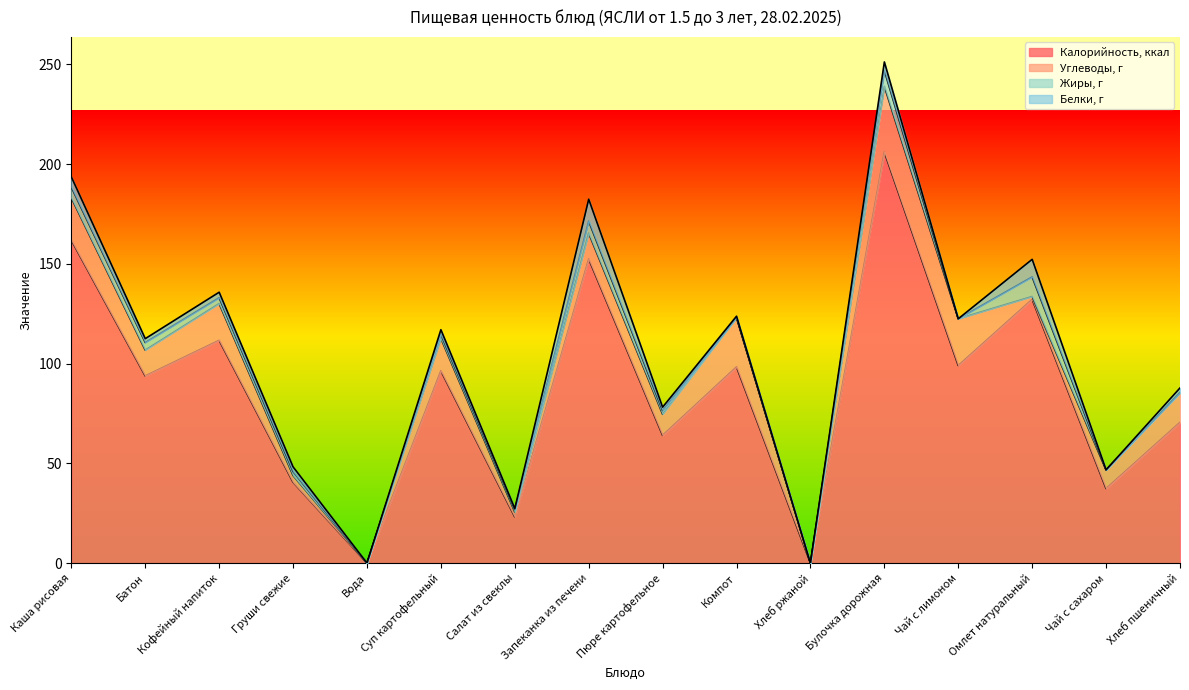

What is the label of the 5th point from the right?

Булочка дорожная